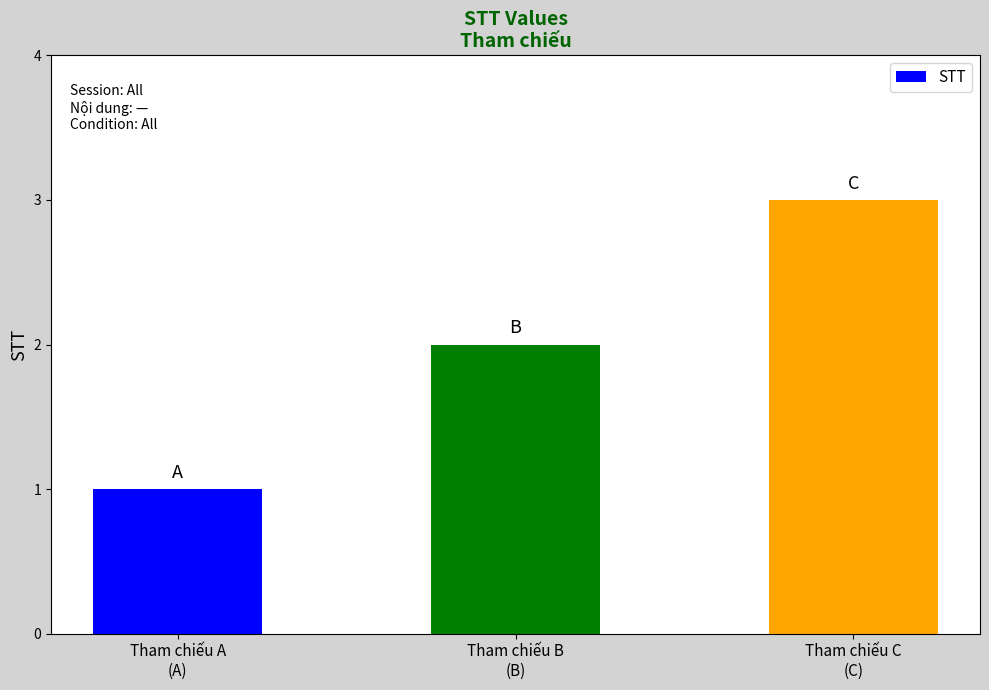

What is the label of the 2nd bar from the right?

Tham chiếu B
(B)